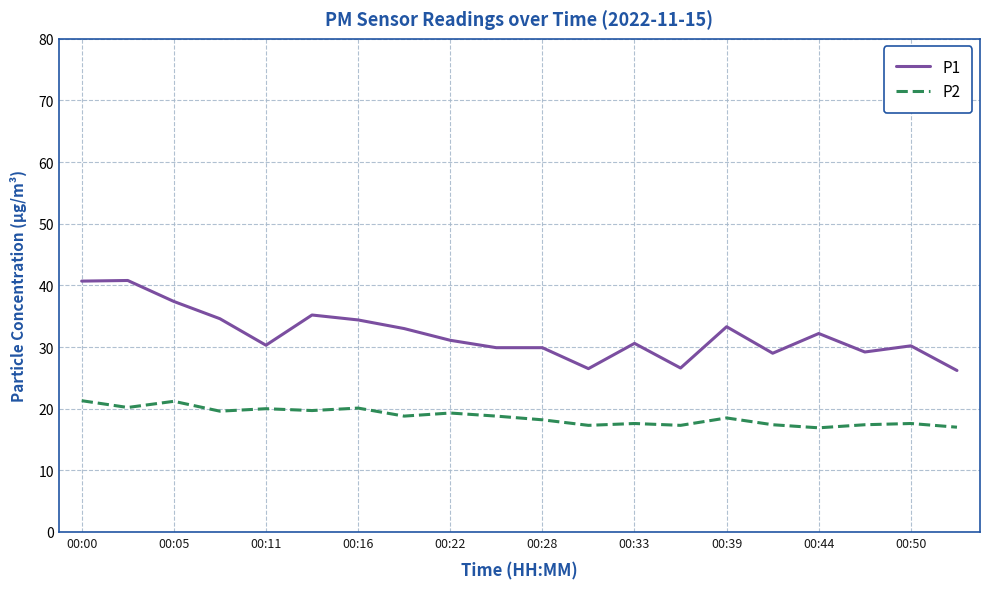

What is the highest value of the P1 series?

40.8